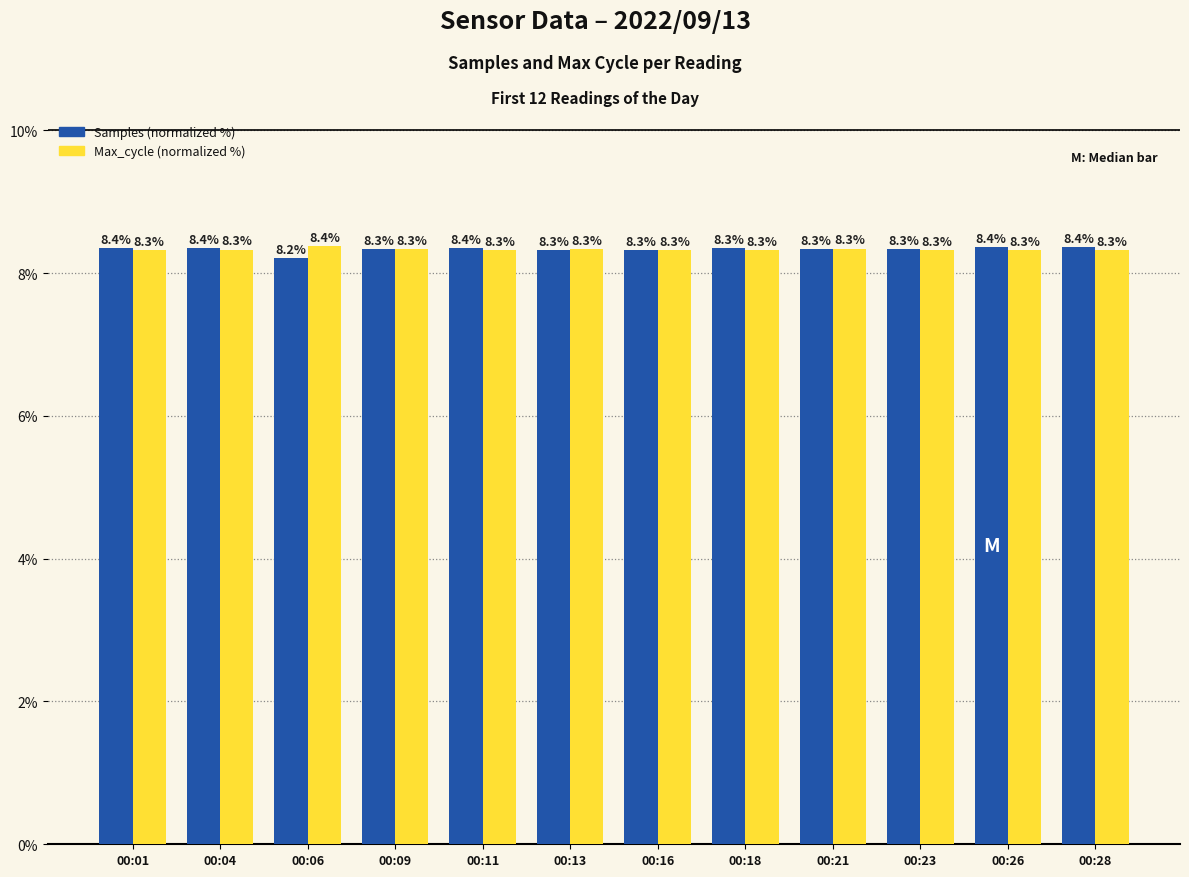

What is the total value across all series at 00:01?

16.7